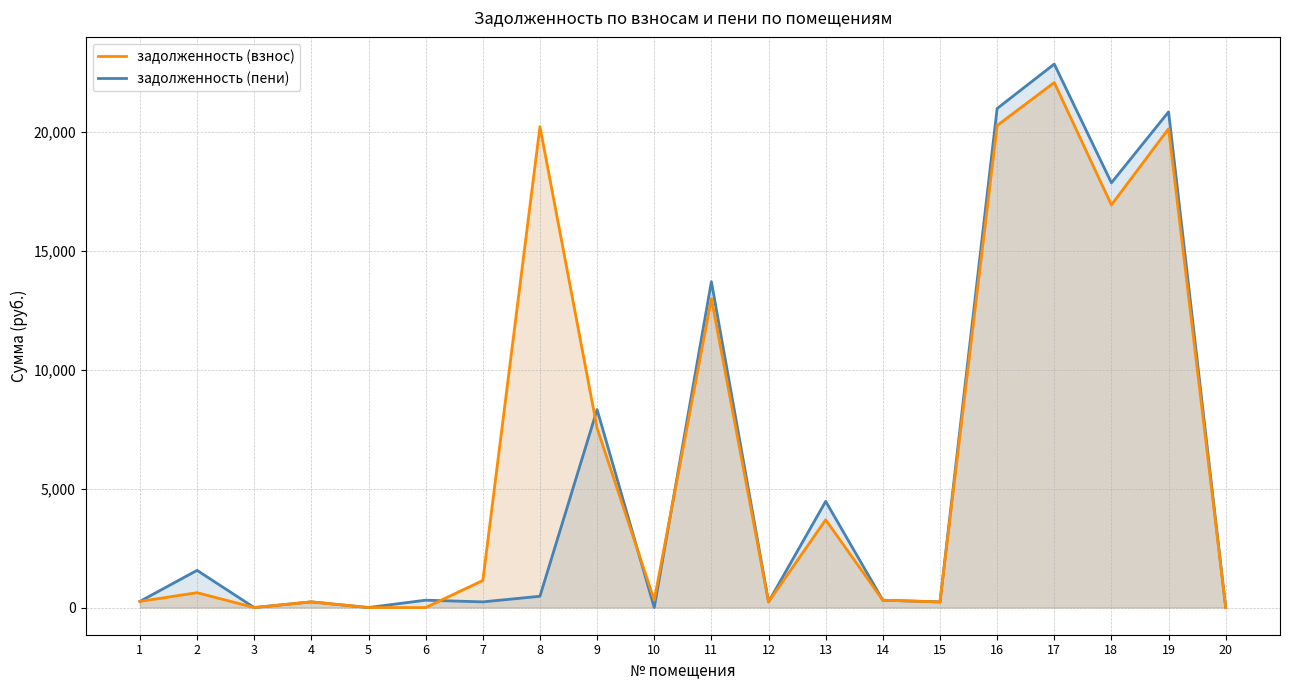

Between which two adjacent categories do задолженность (взнос) and задолженность (пени) first intersect?

6 and 7